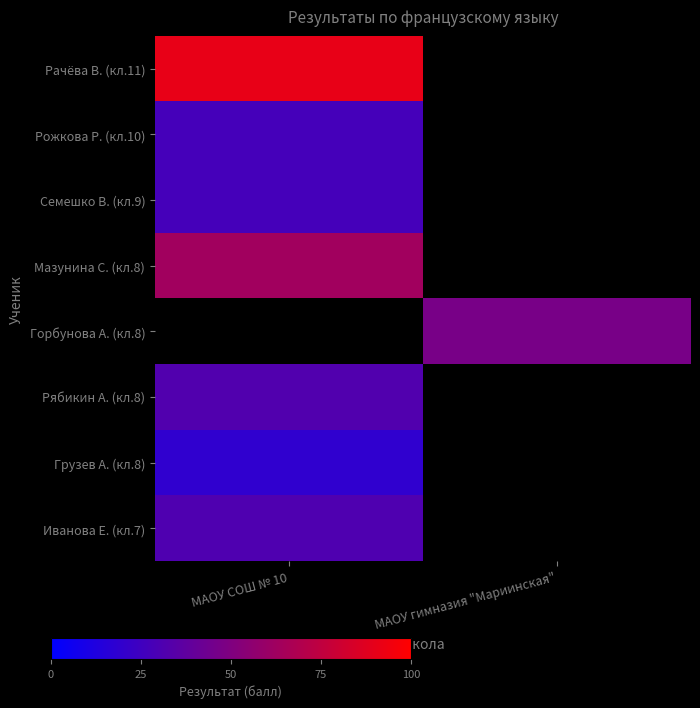

Is the value of Рачёва В. (кл.11) at МАОУ СОШ № 10 greater than the value of Семешко В. (кл.9) at МАОУ гимназия "Мариинская"?

No